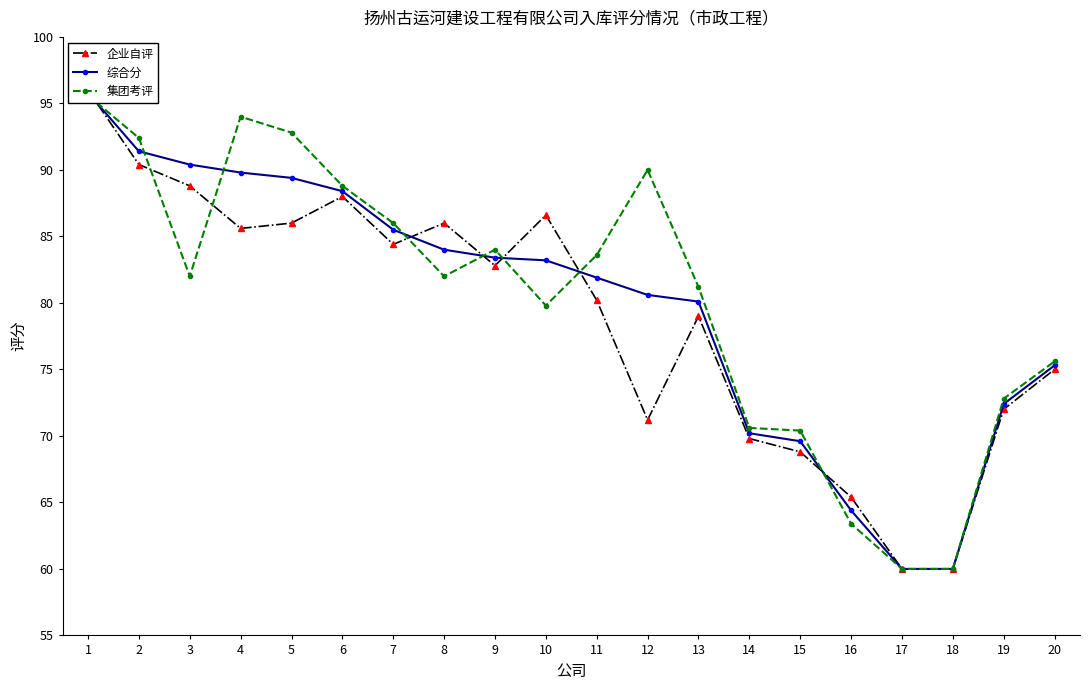

Reading left to right, extract all data points from this chart.

企业自评: 96.0	90.4	88.8	85.6	86.0	88.0	84.4	86.0	82.8	86.6	80.2	71.2	79.0	69.8	68.8	65.4	60.0	60.0	72.0	75.0
综合分: 95.8	91.4	90.4	89.8	89.4	88.4	85.5	84.0	83.4	83.2	81.9	80.6	80.1	70.2	69.6	64.4	60.0	60.0	72.4	75.3
集团考评: 95.6	92.4	82.0	94.0	92.8	88.8	86.0	82.0	84.0	79.8	83.6	90.0	81.2	70.6	70.4	63.4	60.0	60.0	72.8	75.6